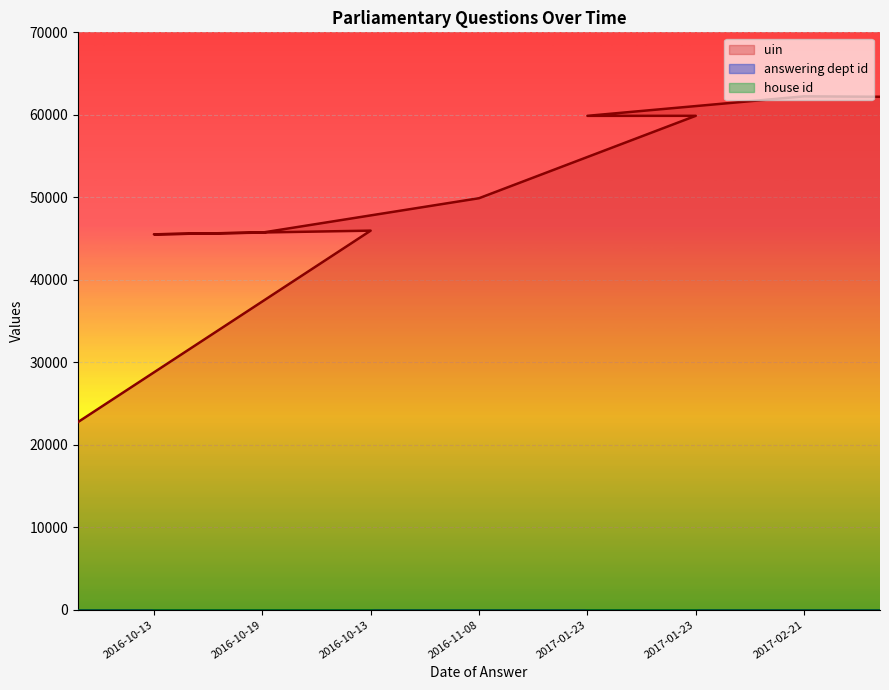

True or false: house id has a value of 1 at 2016-10-13.

True